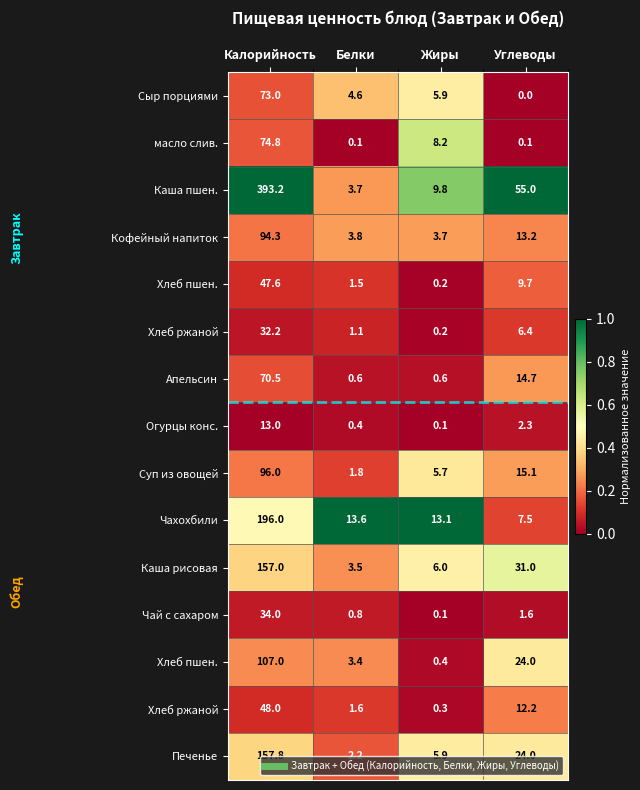

What is the greatest value displayed?

1.0